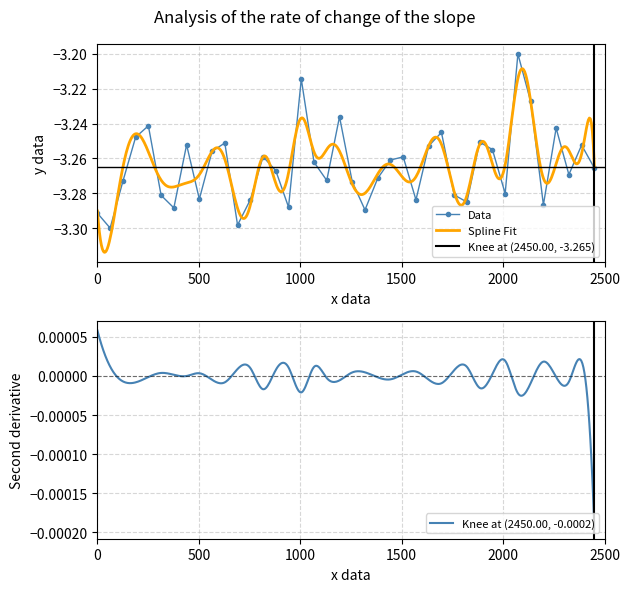

What is the greatest value displayed?

-3.2